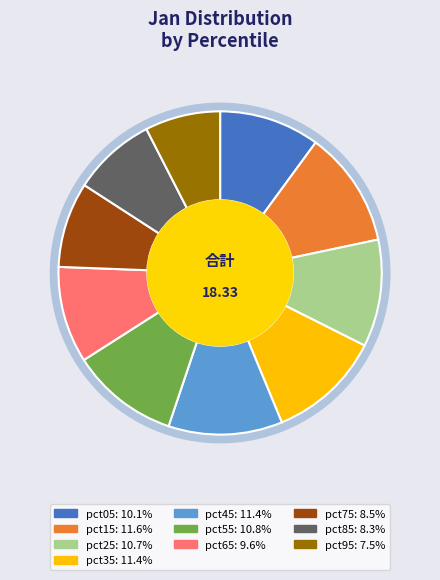

Do pct85 and pct35 together represent more than half of the pie?

No